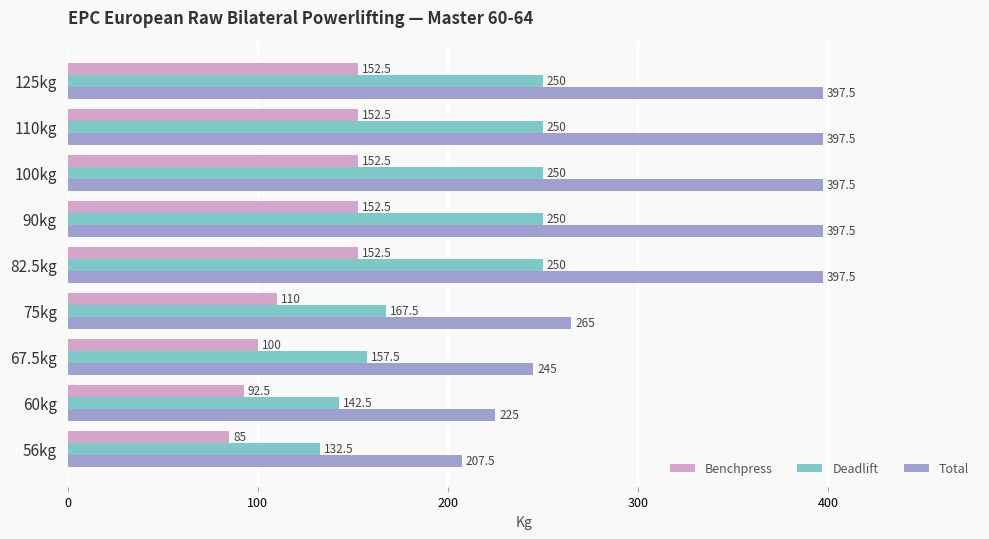

What value does the Total series have at 67.5kg?

245.0